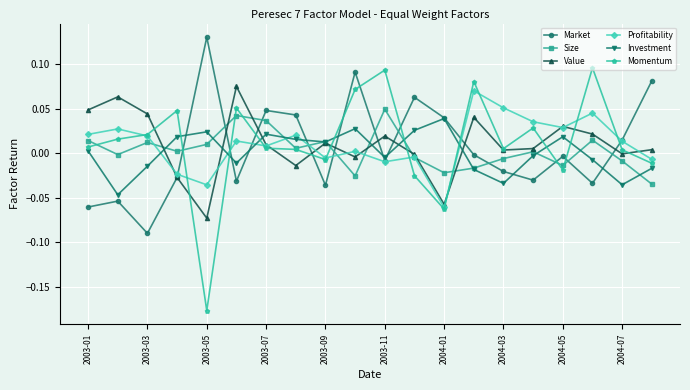

How many times do Market and Size cross each other?

11